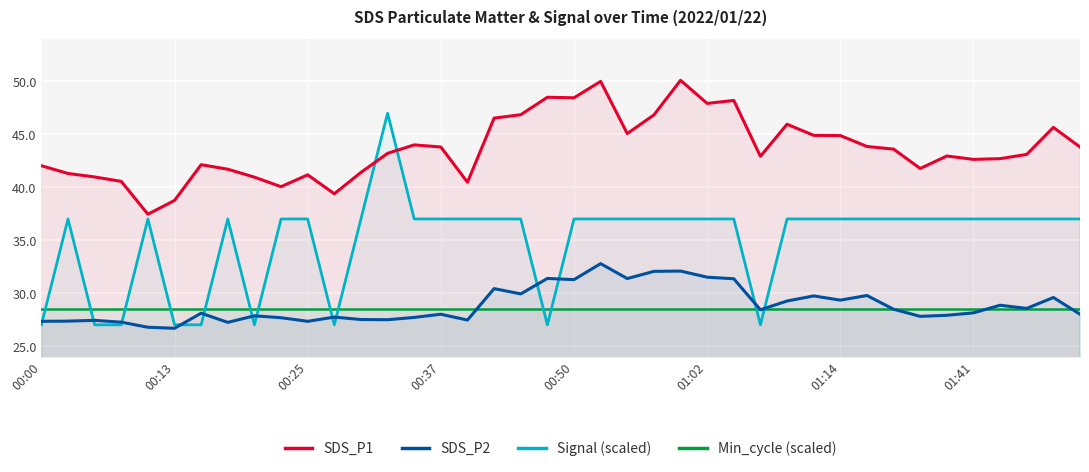

How many lines are shown in the chart?

4